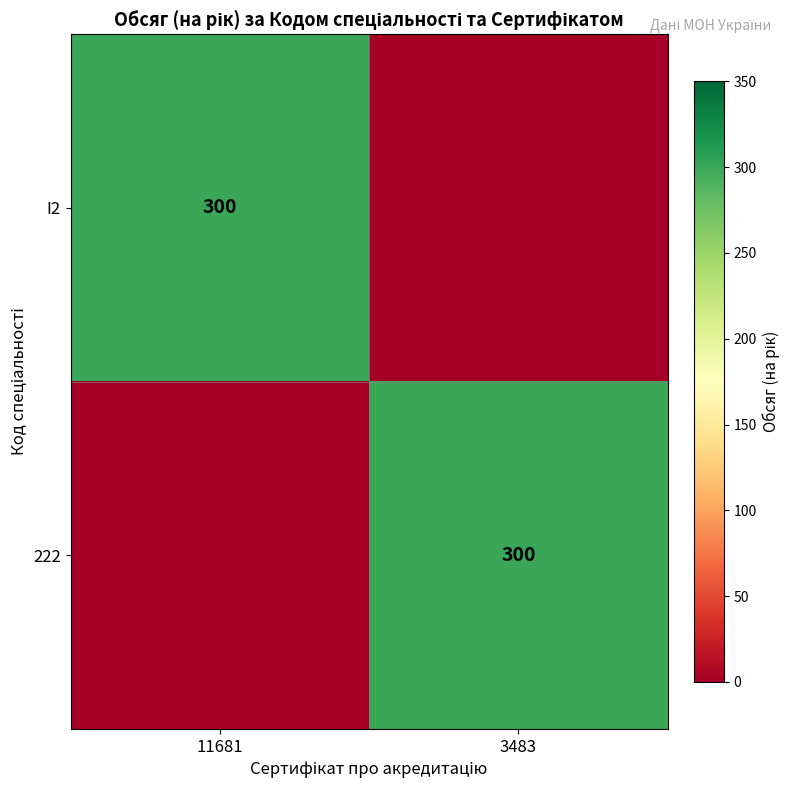

Is it true that I2 equals 471 at 11681?

False